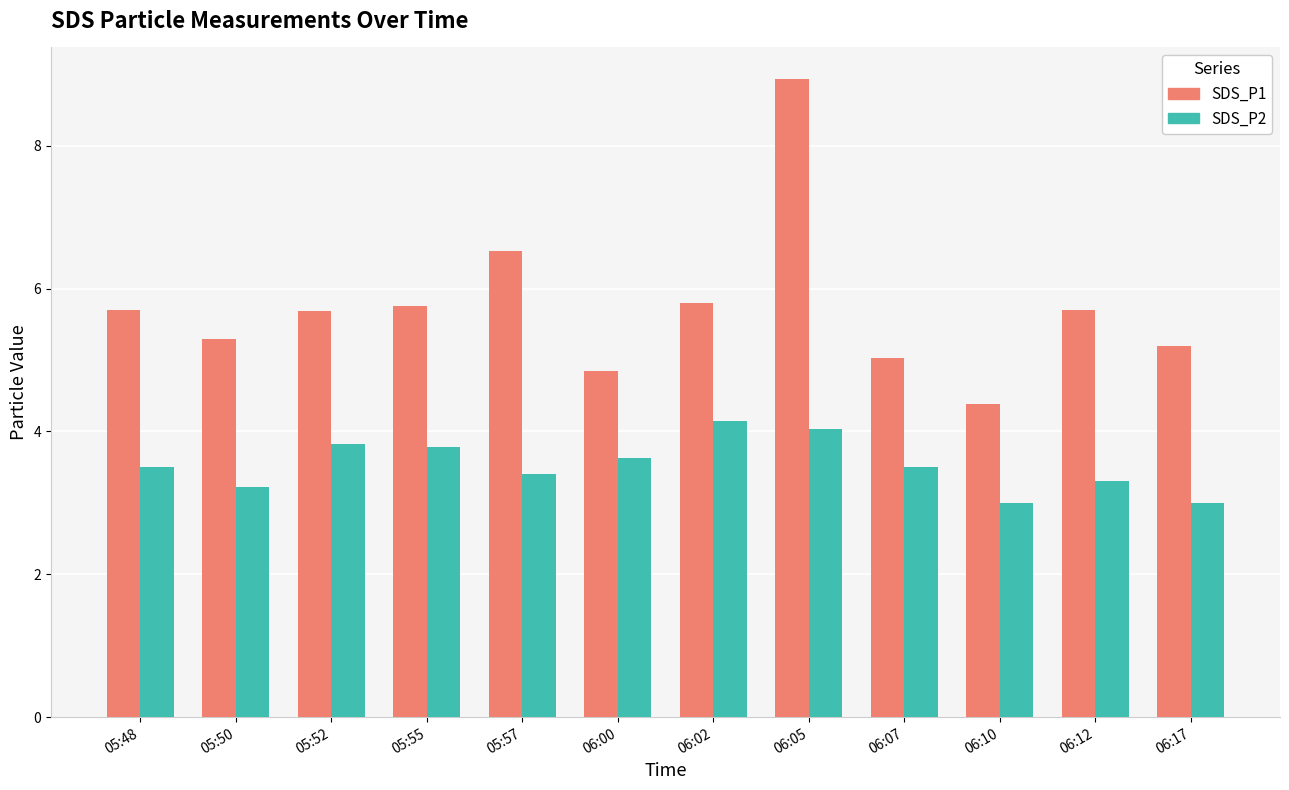

At which label does SDS_P1 first exceed 5?

05:48